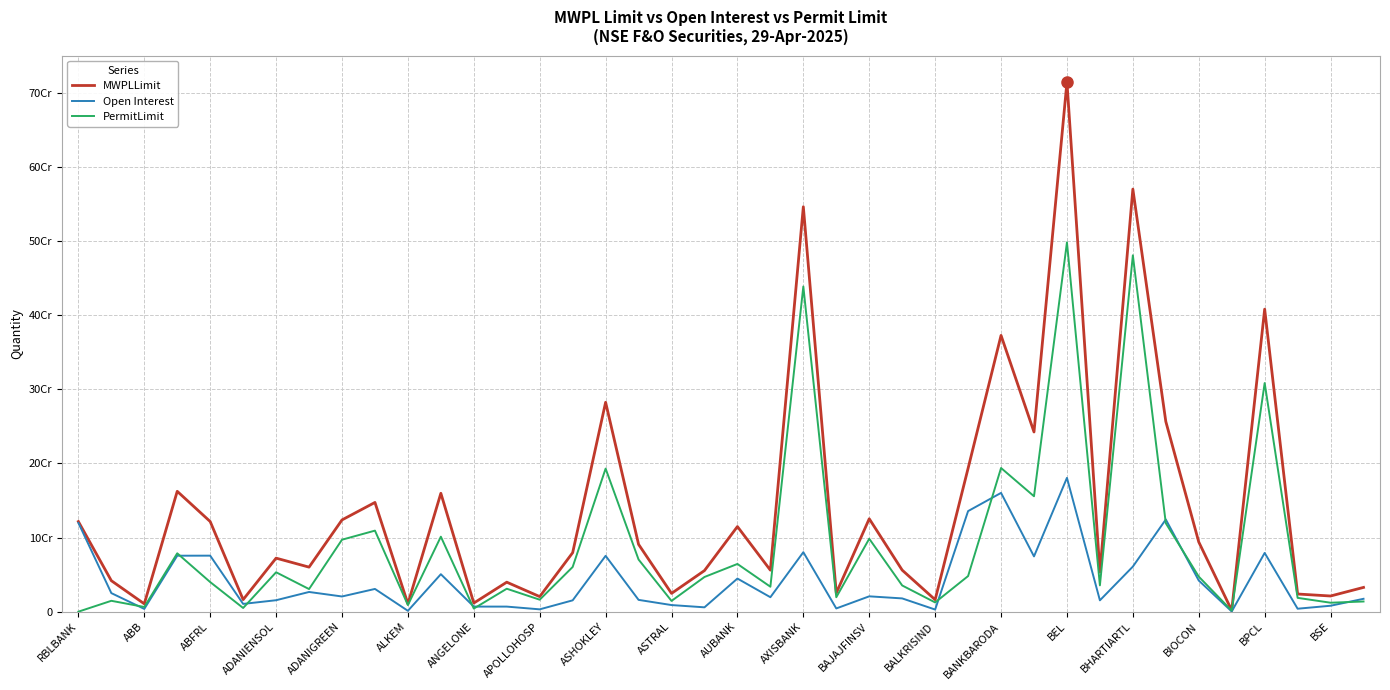

Does the chart display data point markers on the line(s)?

No